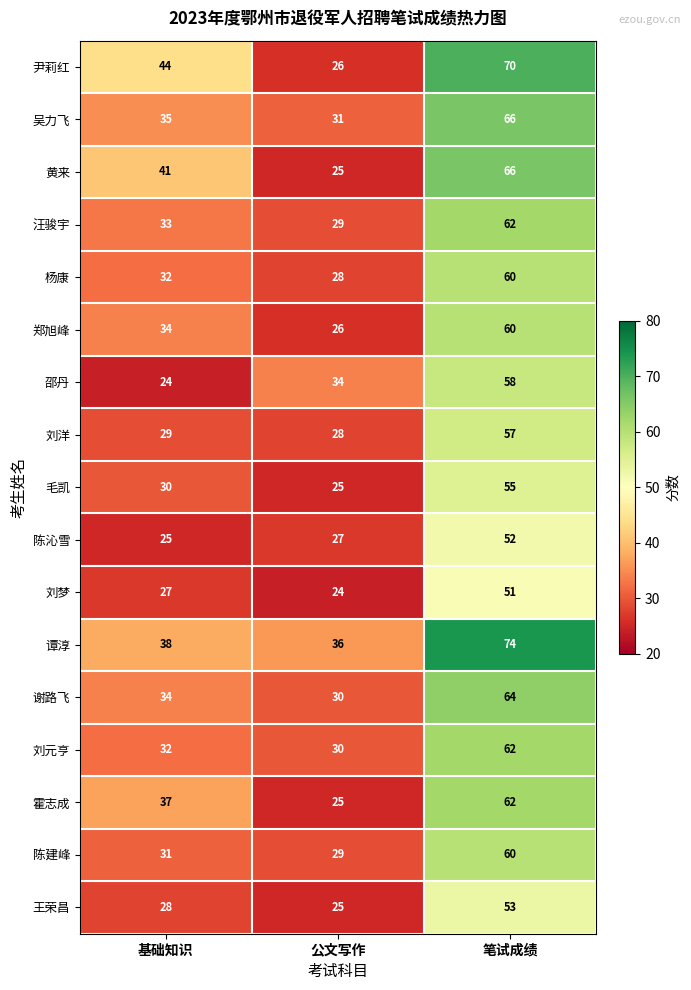

At which label is 霍志成 closest to 43?

基础知识